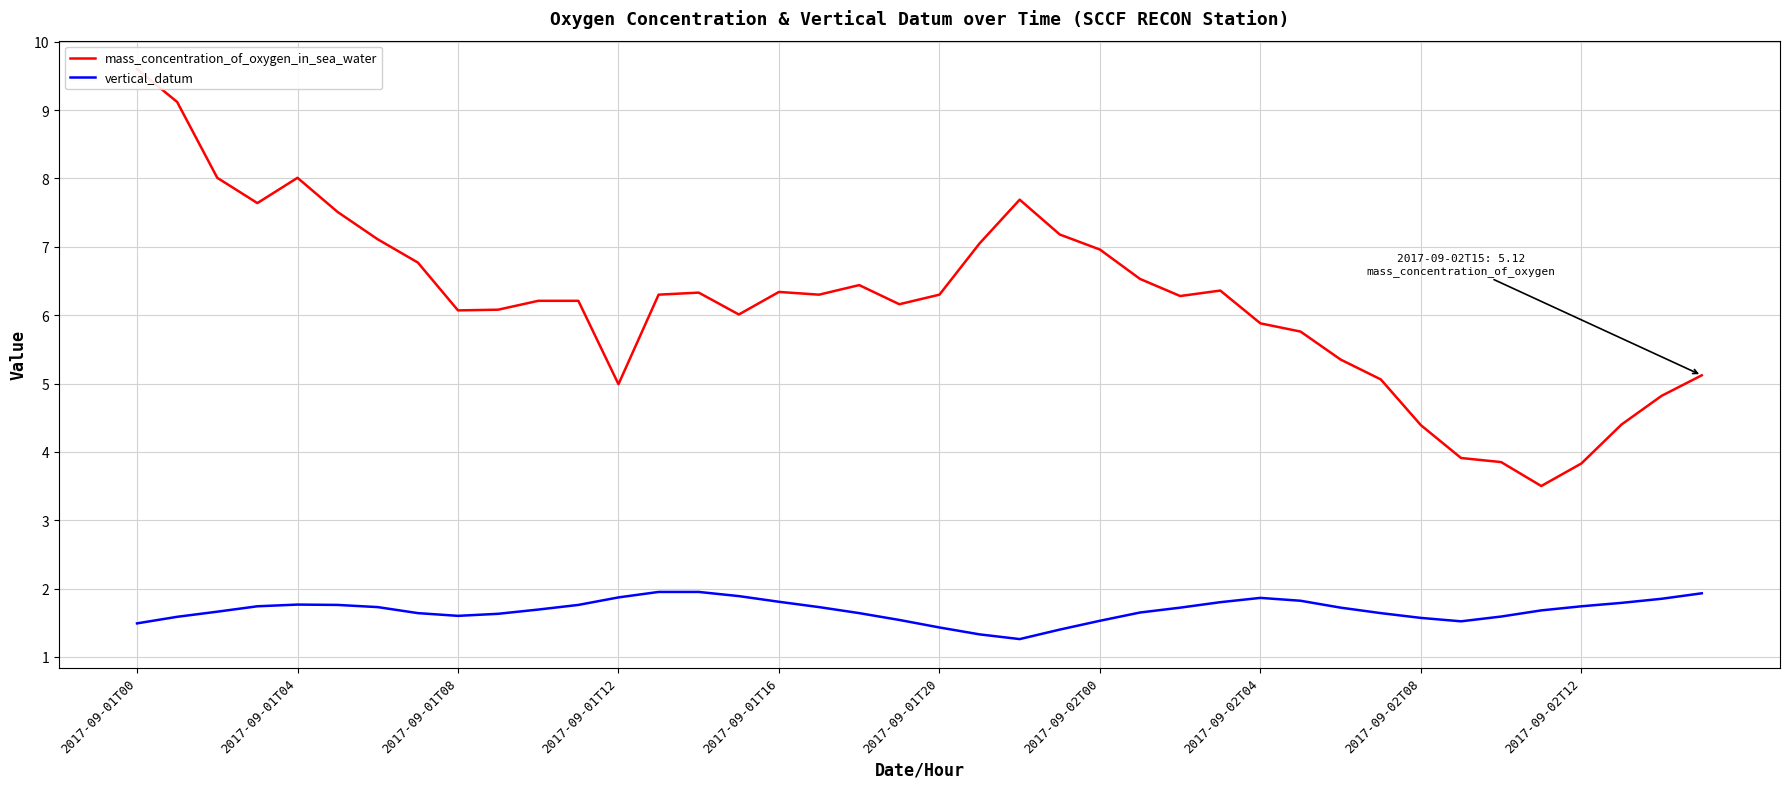

How many interior local peaks does the vertical_datum series have?

2